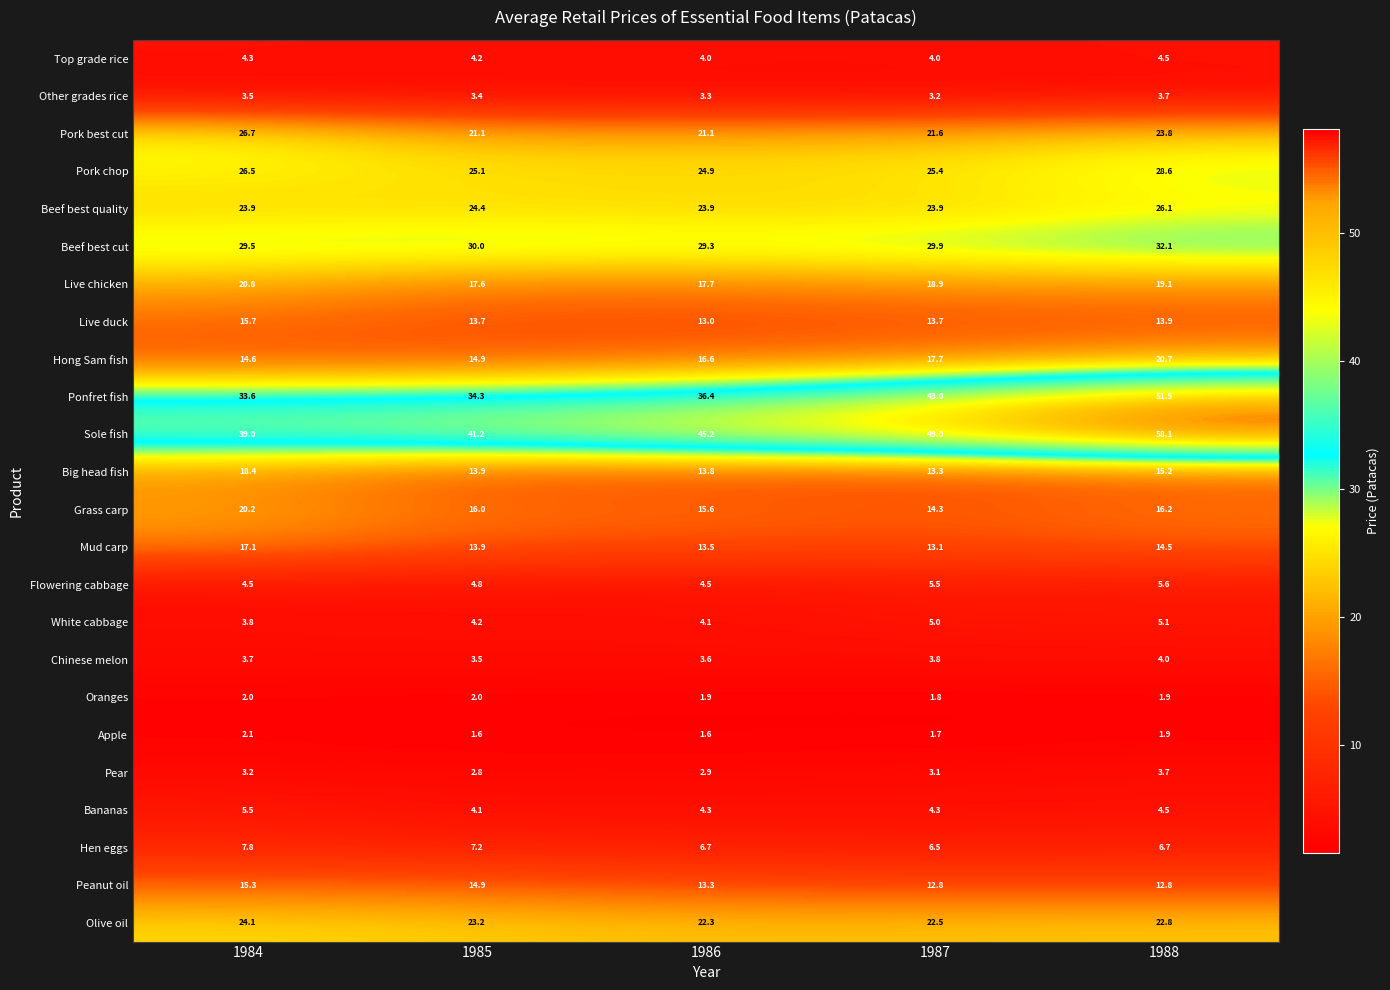

At which category is the sum across all series the highest?

1988